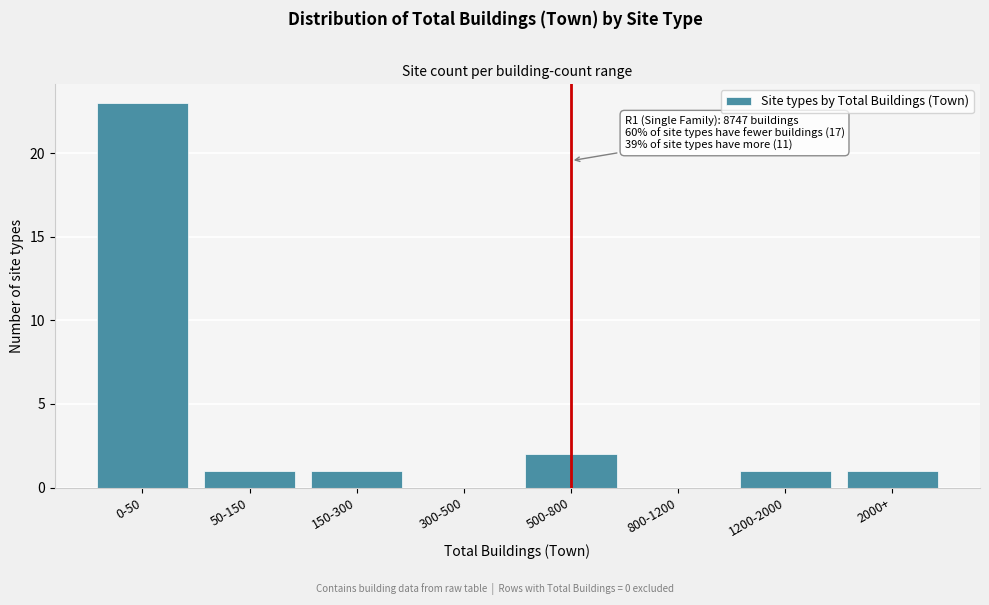

Reading right to left, what are all the values shown in this chart?

2000+=1	1200-2000=1	800-1200=0	500-800=2	300-500=0	150-300=1	50-150=1	0-50=23